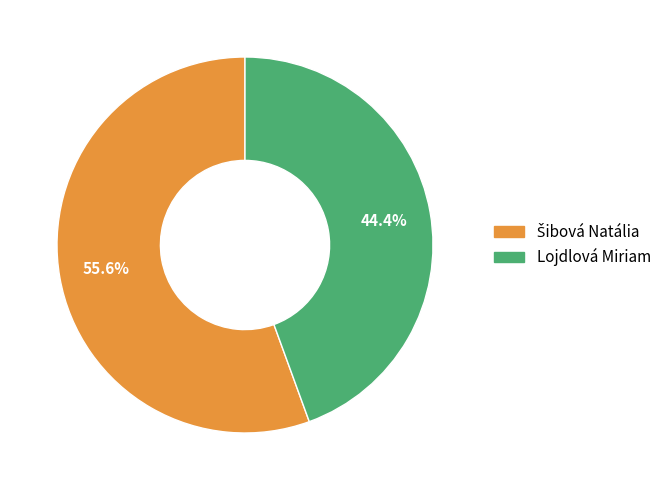

Is there any slice that represents more than half of the pie?

Yes